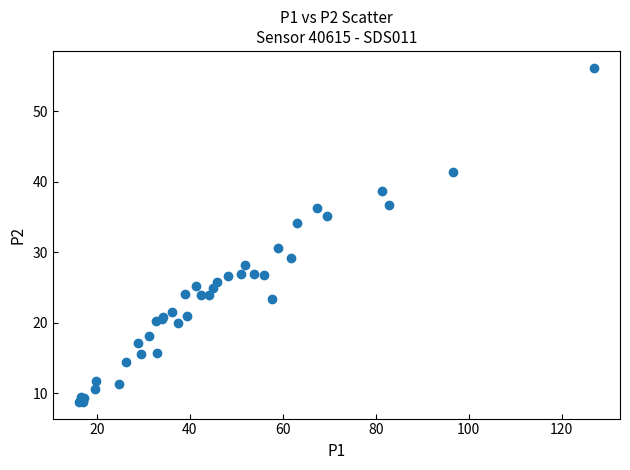

What Y value in the scatter plot is closest to 32?

30.6